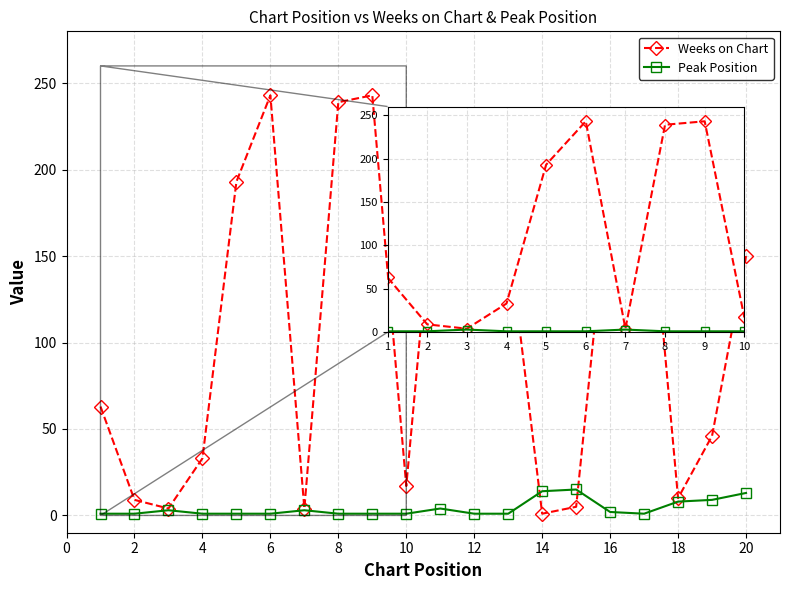

What is the average value of the Weeks on Chart series?

111